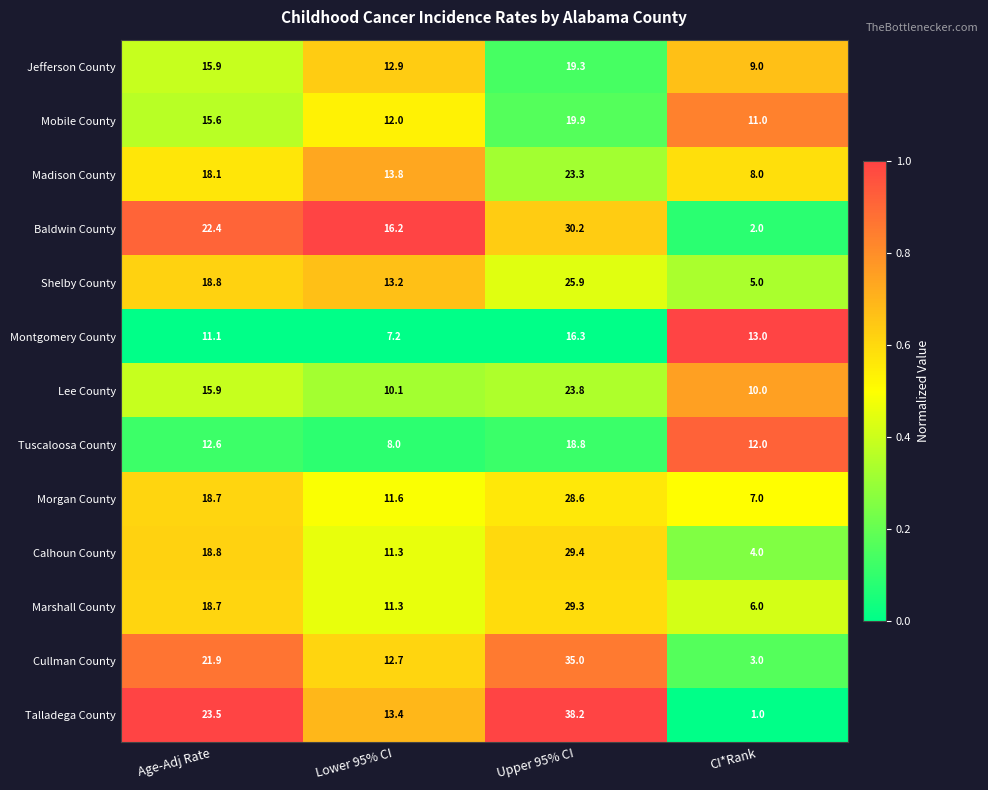

List the series in order of their peak value, lowest first.

Montgomery County, Tuscaloosa County, Jefferson County, Mobile County, Madison County, Lee County, Shelby County, Morgan County, Marshall County, Calhoun County, Baldwin County, Cullman County, Talladega County